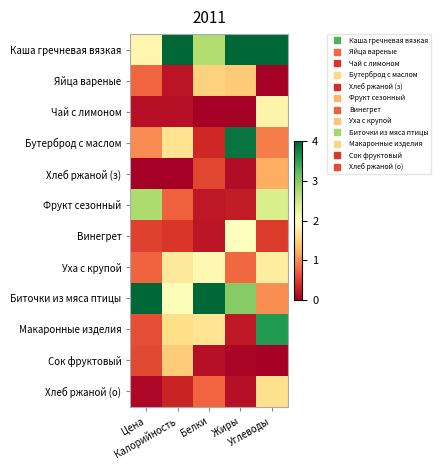

Which category has the highest value across all series?

Калорийность